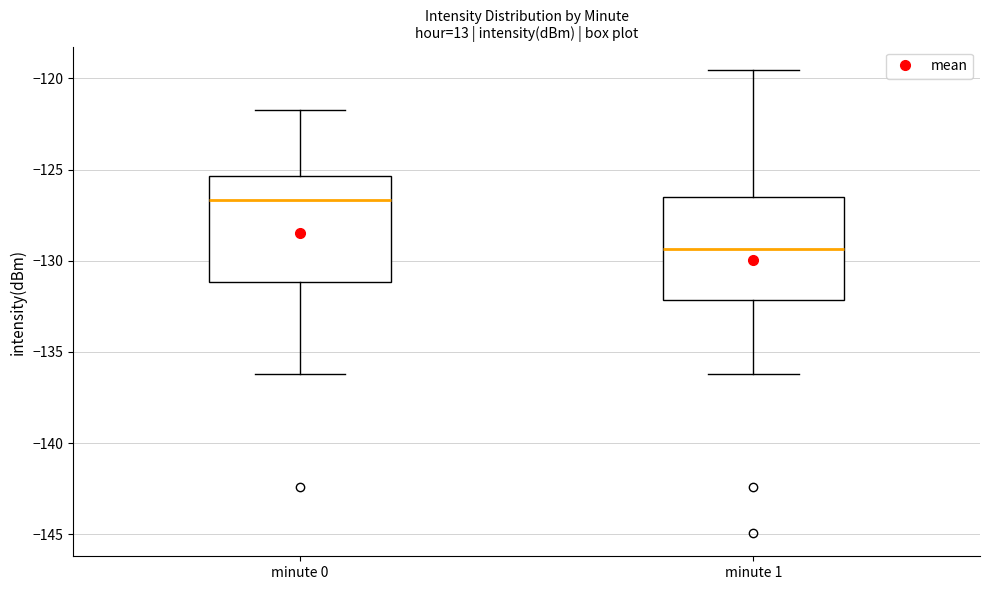

Which box's median line is the highest?

minute 0